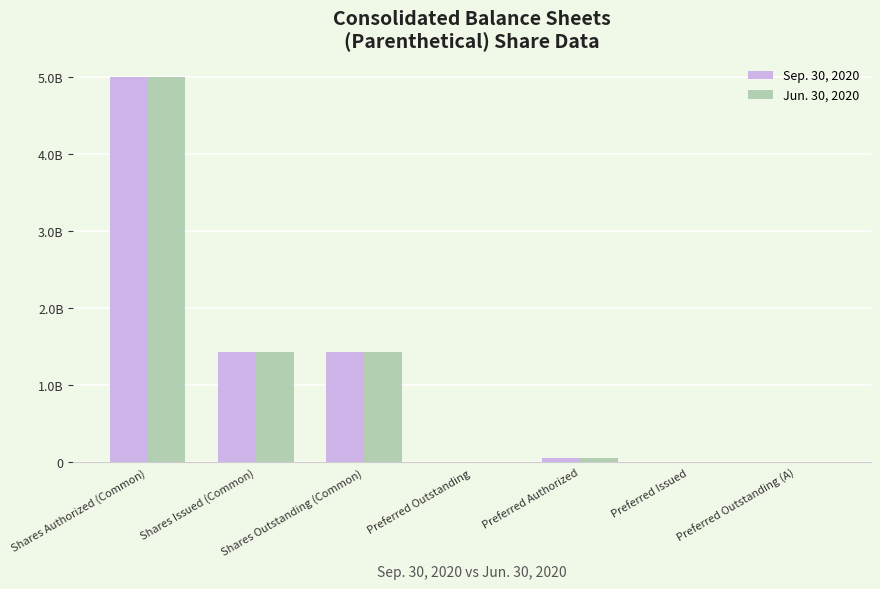

At how many categories does at least one series exceed 152299287?

3